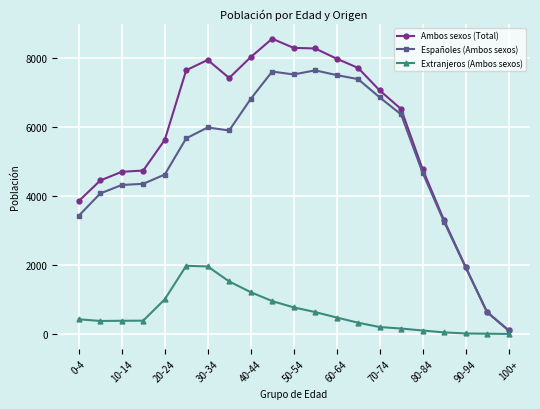

What is the maximum value for Ambos sexos (Total)?

8573